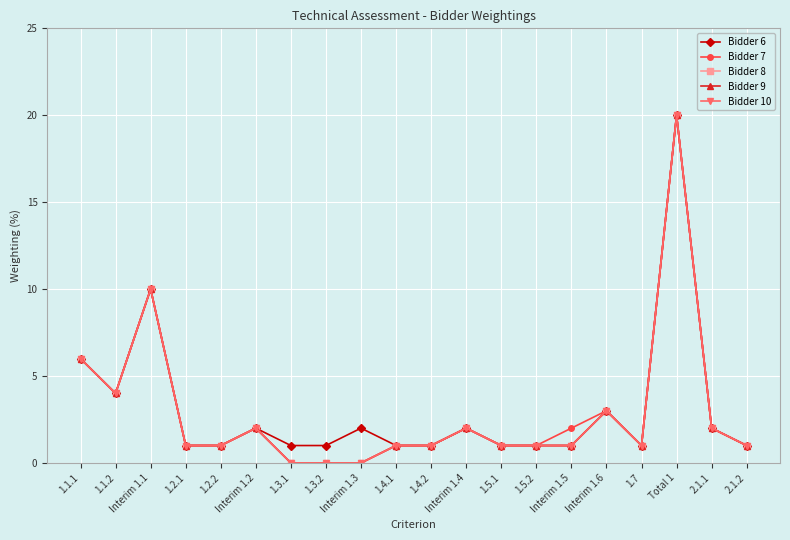

What is the difference between the maximum and second lowest values in the Bidder 10 series?

20